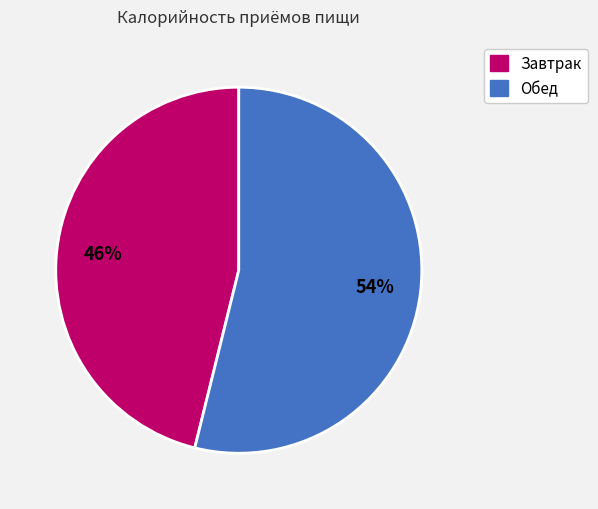

To the nearest percent, what is the combined percentage of Завтрак and Обед?

100%